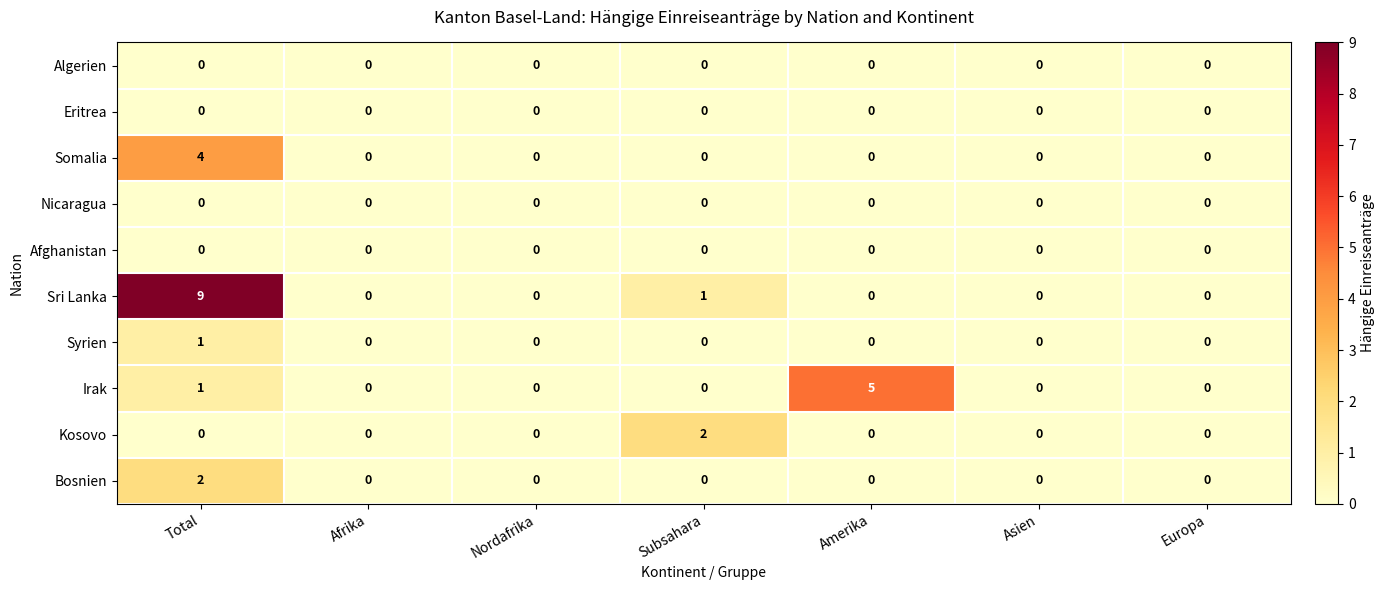

How many data points does each series have?

7